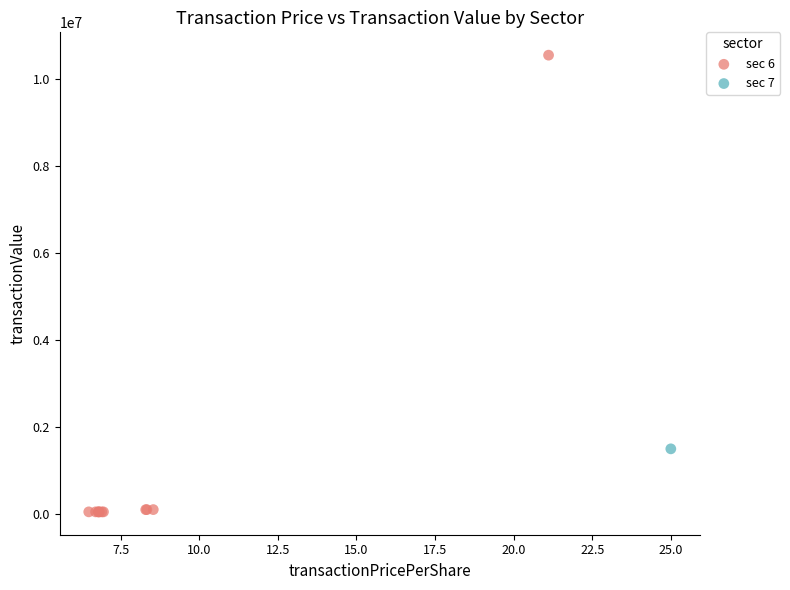

What are all the series names shown in the legend?

sec 6, sec 7